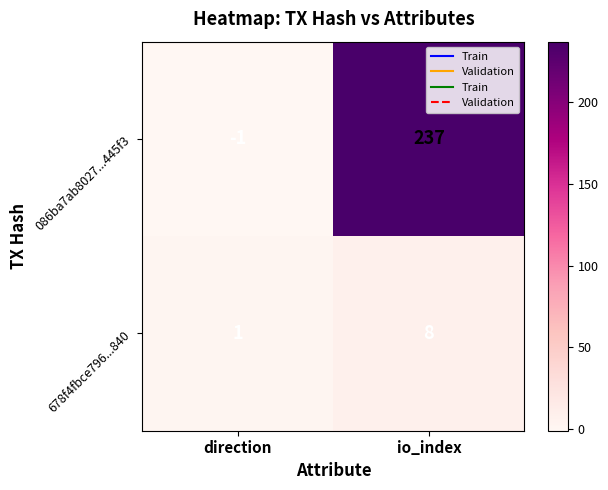

The 086ba7ab8027...445f3 series shows 237 at io_index. True or false?

True